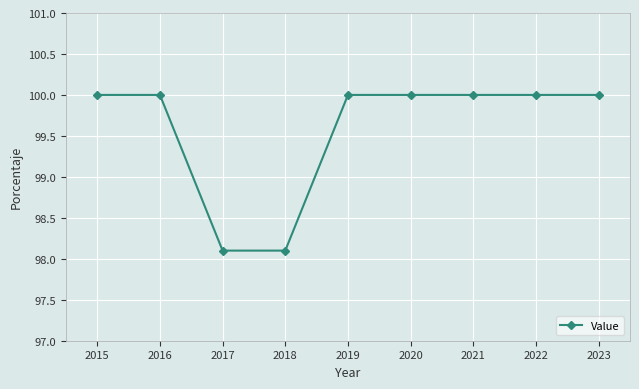

Between 2019 and 2017, which is larger?

2019